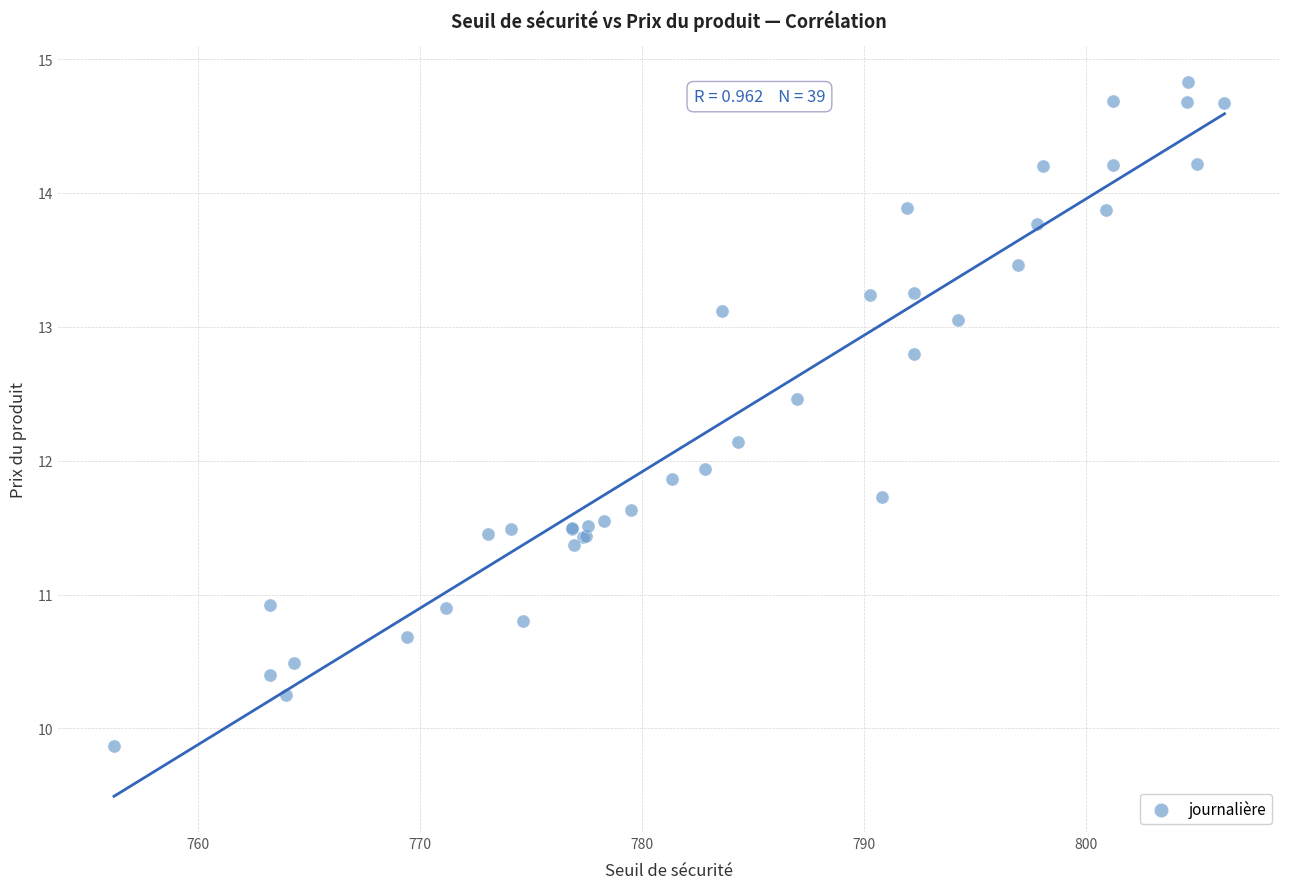

What Y value in the scatter plot is closest to 12?

11.9